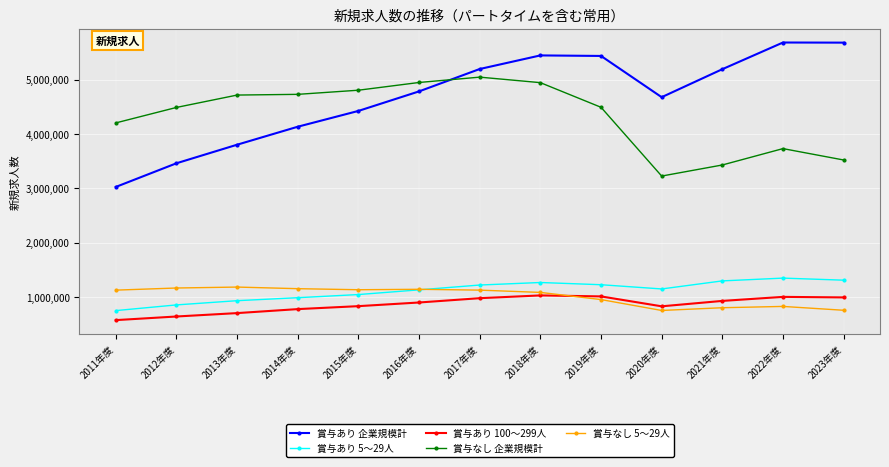

How many times do 賞与なし 企業規模計 and 賞与あり 企業規模計 cross each other?

1